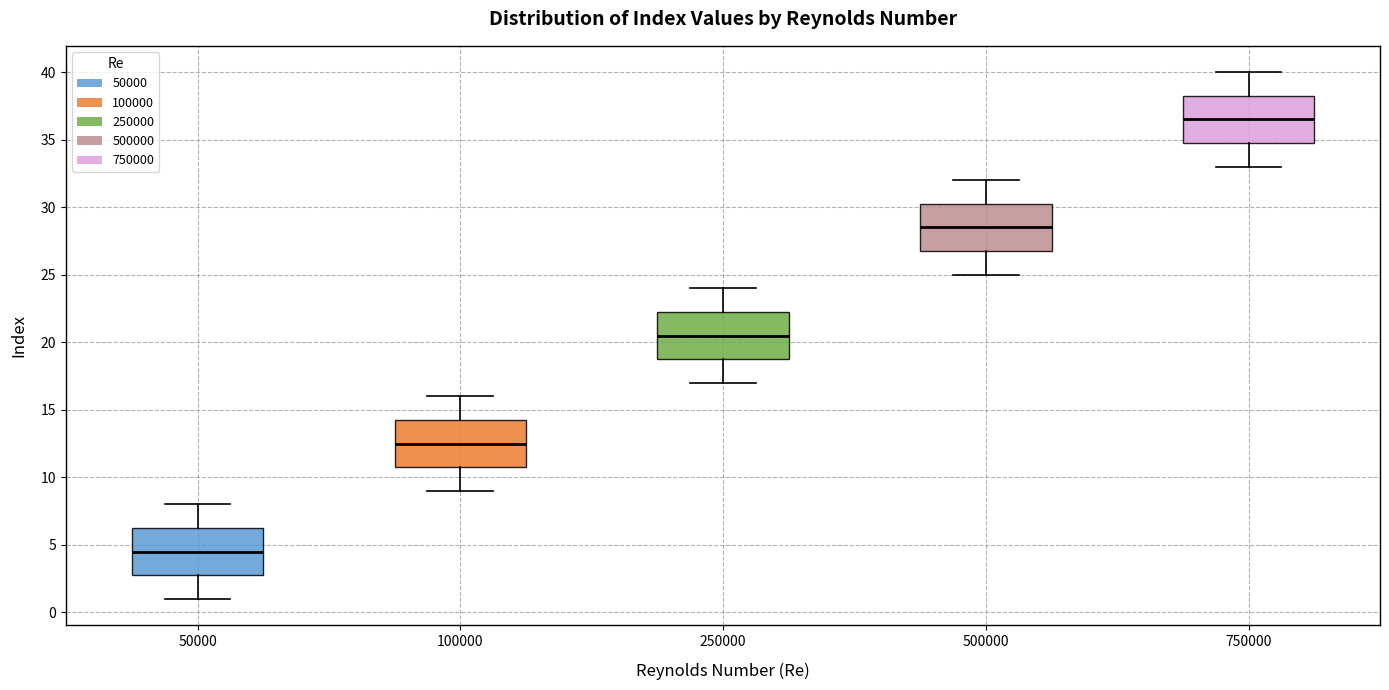

Reading left to right, read every box against the y-axis: the position of its median line, the range the box covers, and the ends of its whiskers. The values are not printed on the chart, so give them approximately, as read against the axis.

50000: median 4.5, box 3.0 to 6.5, whiskers 1.0 to 8.0
100000: median 12.5, box 11.0 to 14.5, whiskers 9.0 to 16.0
250000: median 20.5, box 19.0 to 22.5, whiskers 17.0 to 24.0
500000: median 28.5, box 27.0 to 30.5, whiskers 25.0 to 32.0
750000: median 36.5, box 35.0 to 38.5, whiskers 33.0 to 40.0